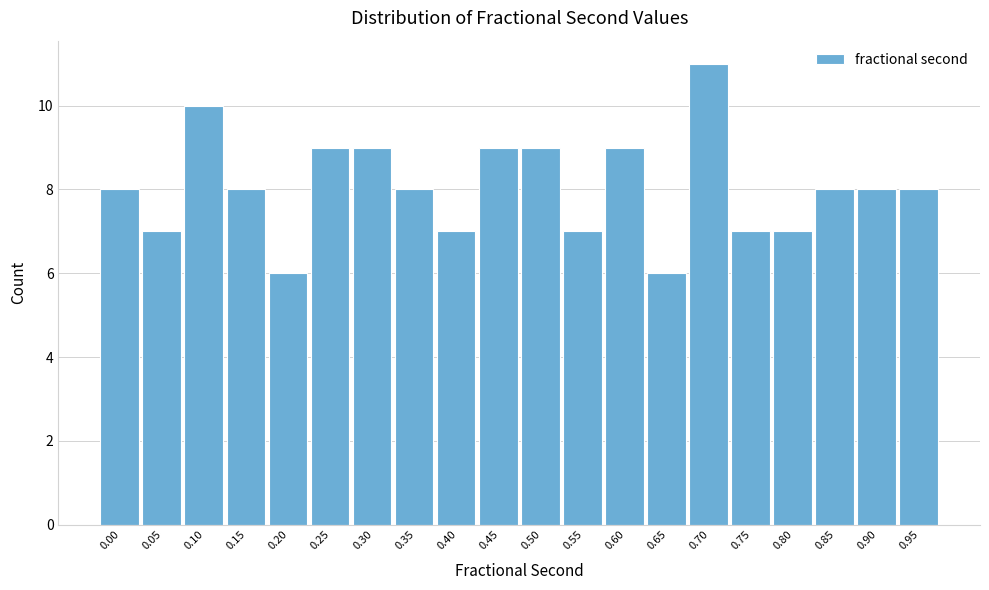

Reading left to right, list all the values displayed in this chart.

8	7	10	8	6	9	9	8	7	9	9	7	9	6	11	7	7	8	8	8